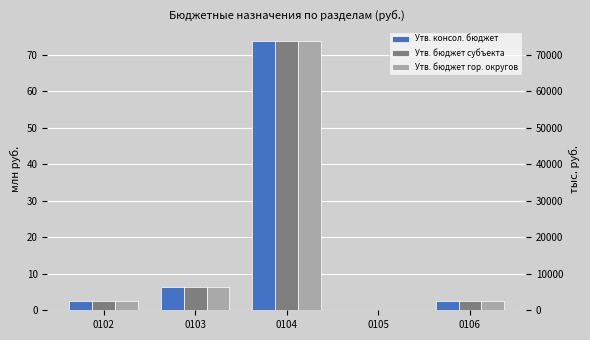

How many distinct data groups are displayed?

3